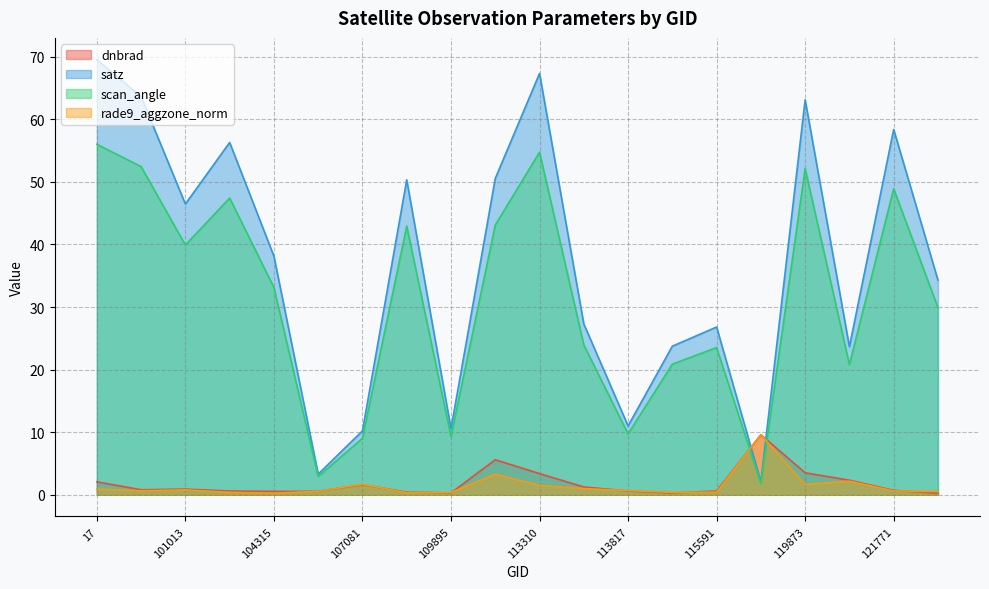

Reading left to right, list all the values displayed in this chart.

dnbrad: 17=2.1	100887=0.8	101013=0.9	102751=0.6	104315=0.5	104431=0.5	107081=1.6	109184=0.4	109895=0.3	113127=5.6	113310=3.4	113644=1.2	113817=0.6	115113=0.3	115591=0.6	119351=9.6	119873=3.5	120388=2.3	121771=0.7	122289=0.2
satz: 17=69.5	100887=63.6	101013=46.5	102751=56.3	104315=38.1	104431=3.3	107081=10.2	109184=50.3	109895=10.6	113127=50.5	113310=67.3	113644=27.3	113817=11.0	115113=23.7	115591=26.8	119351=2.1	119873=63.1	120388=23.7	121771=58.4	122289=34.3
scan_angle: 17=56.0	100887=52.4	101013=39.9	102751=47.4	104315=33.1	104431=2.9	107081=9.0	109184=42.9	109895=9.3	113127=43.1	113310=54.7	113644=23.9	113817=9.7	115113=20.9	115591=23.5	119351=1.8	119873=52.1	120388=20.8	121771=48.9	122289=29.9
rade9_aggzone_norm: 17=0.9	100887=0.6	101013=0.8	102751=0.4	104315=0.2	104431=0.5	107081=1.7	109184=0.3	109895=0.3	113127=3.3	113310=1.5	113644=1.0	113817=0.7	115113=0.4	115591=0.4	119351=9.6	119873=1.6	120388=2.2	121771=0.6	122289=0.5